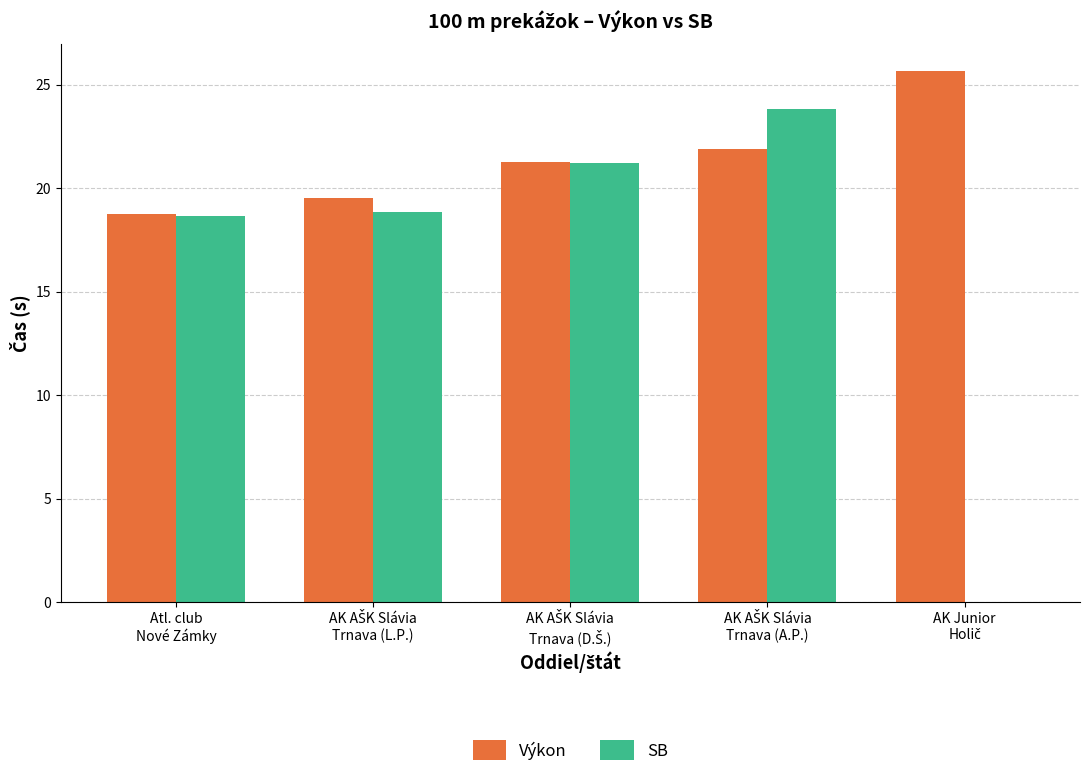

What is the highest value of the SB series?

23.8